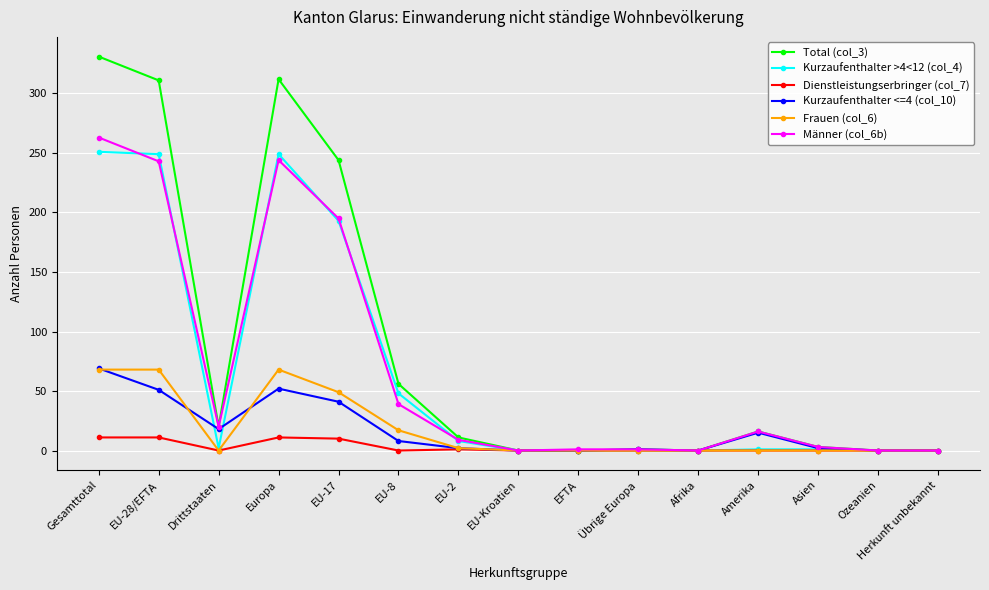

At how many categories does at least one series exceed 157?

4